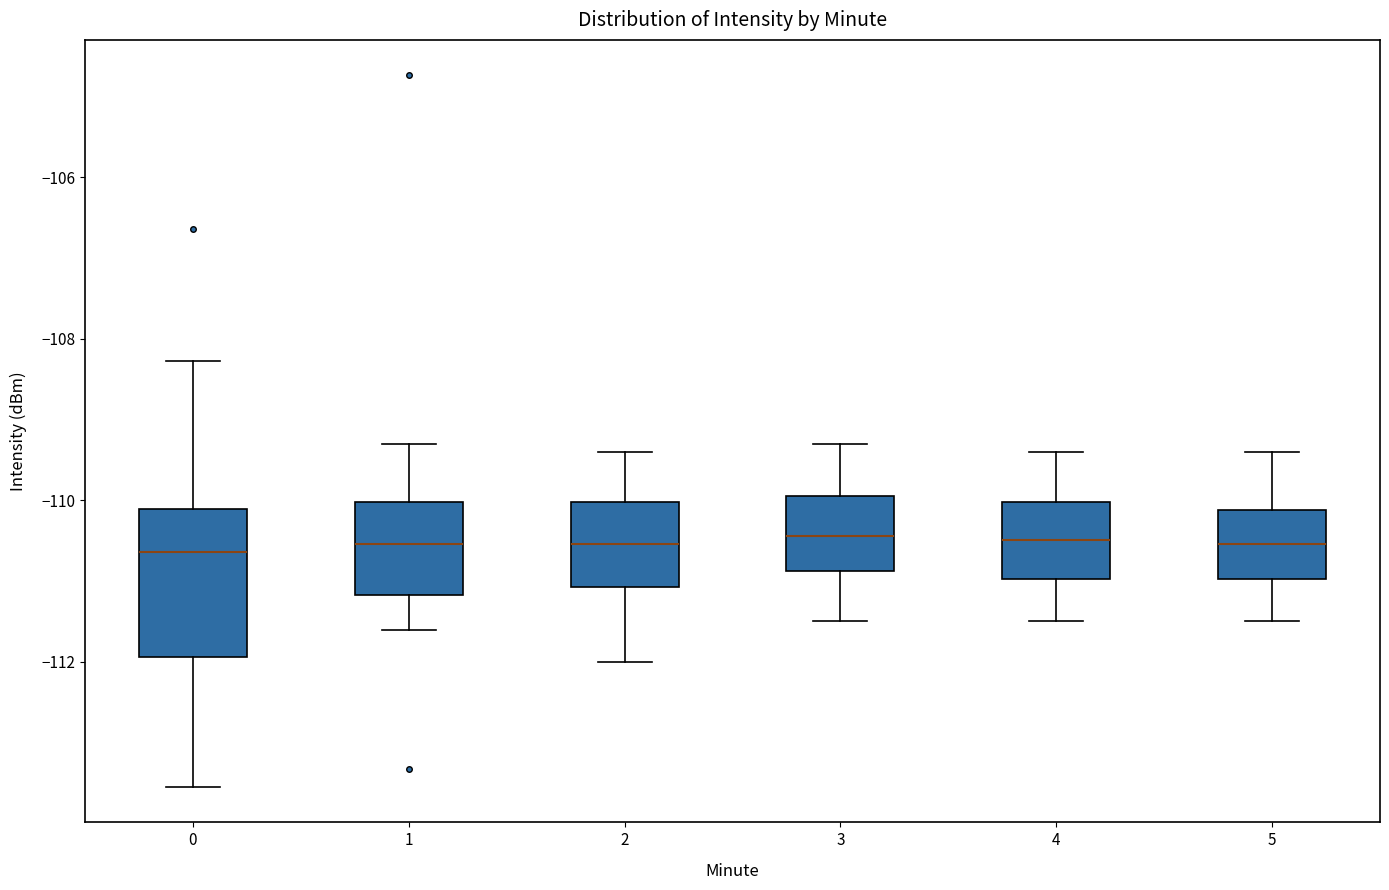

Reading left to right, transcribe this box plot: for each box, give where its median line is, the range the box spans, and where its two whiskers end, as read against the y-axis. The values are not printed on the chart, so give them approximately, as read against the axis.

0: median -110.6, box -112.0 to -110.2, whiskers -113.6 to -108.2
1: median -110.6, box -111.2 to -110.0, whiskers -111.6 to -109.4
2: median -110.6, box -111.0 to -110.0, whiskers -112.0 to -109.4
3: median -110.4, box -110.8 to -110.0, whiskers -111.4 to -109.2
4: median -110.4, box -111.0 to -110.0, whiskers -111.4 to -109.4
5: median -110.6, box -111.0 to -110.2, whiskers -111.4 to -109.4